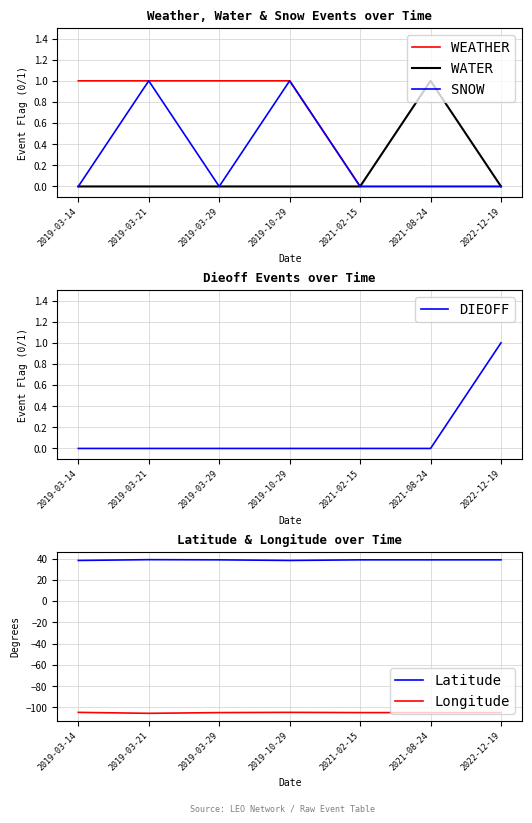

Count the number of data series in this chart.

6